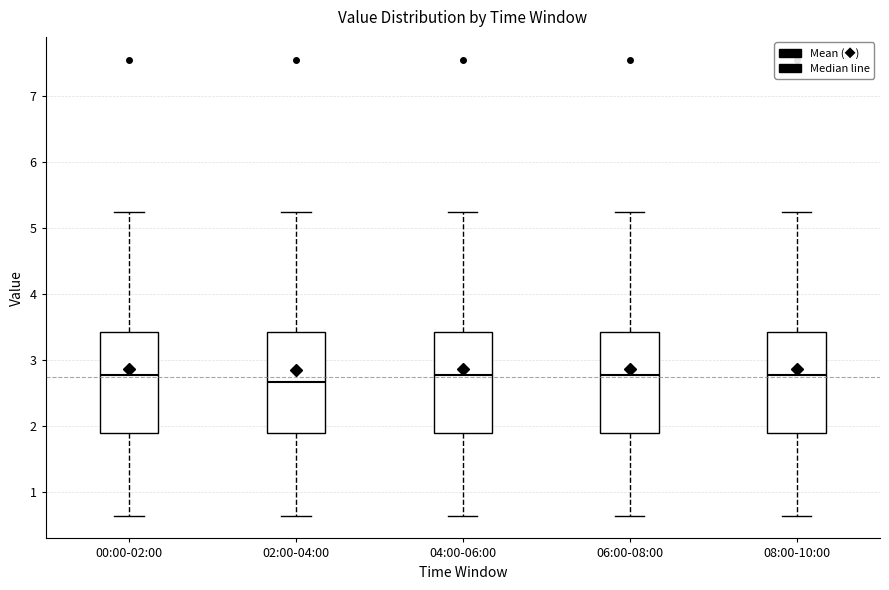

Where does the upper whisker of the box for 02:00-04:00 end on the y-axis? The values are not printed on the chart, so give them approximately, as read against the axis.

5.3